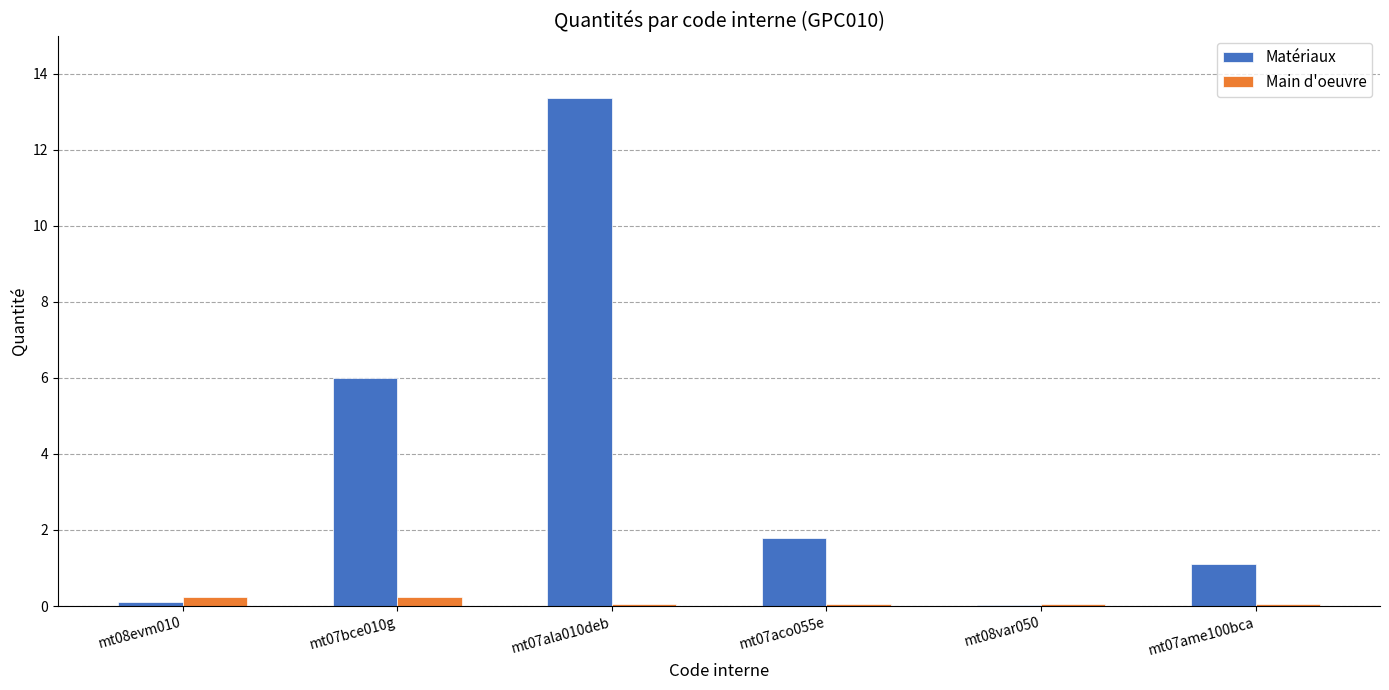

How many series are shown in this chart?

2